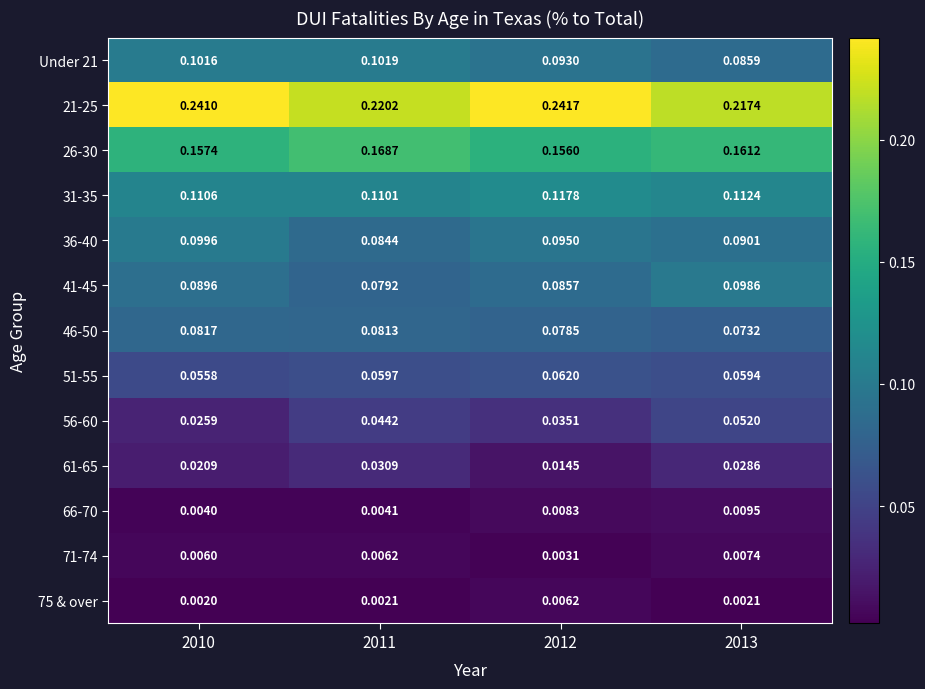

Is the value of 21-25 at 2010 greater than the value of 56-60 at 2012?

Yes